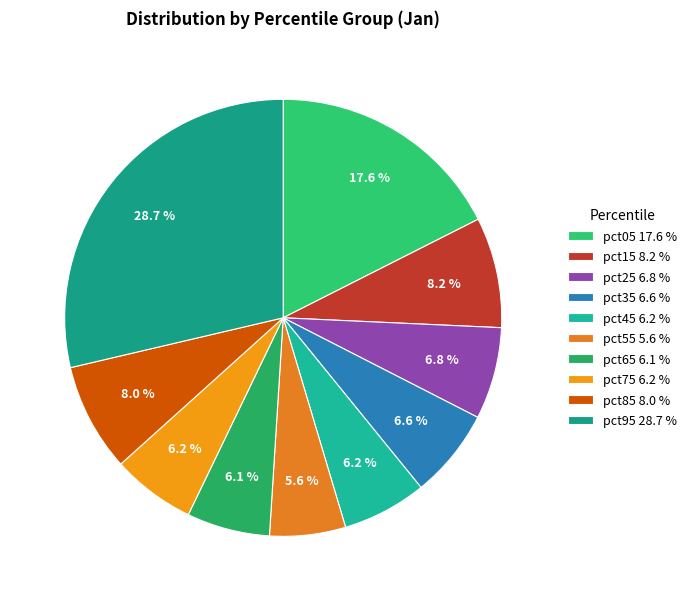

Rank the categories by value from lowest to highest.

pct55, pct65, pct75, pct45, pct35, pct25, pct85, pct15, pct05, pct95